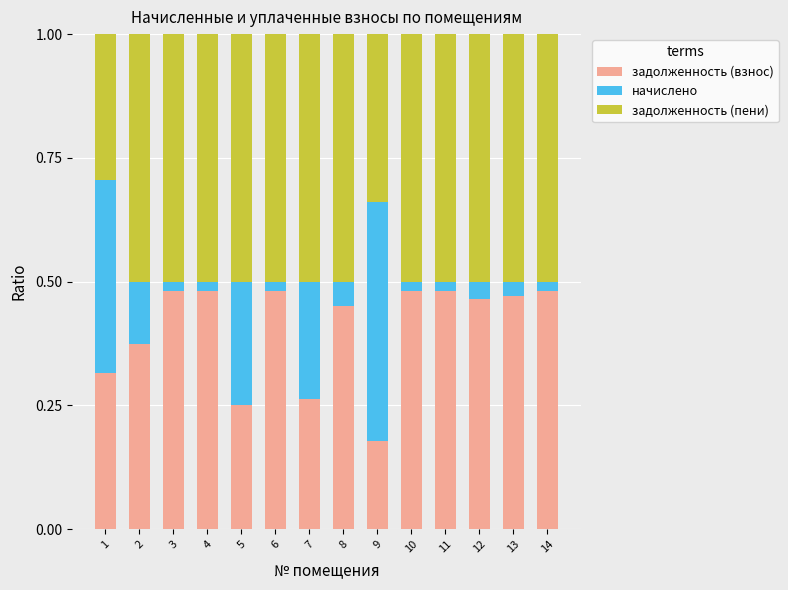

At which label is задолженность (взнос) closest to 0?

9